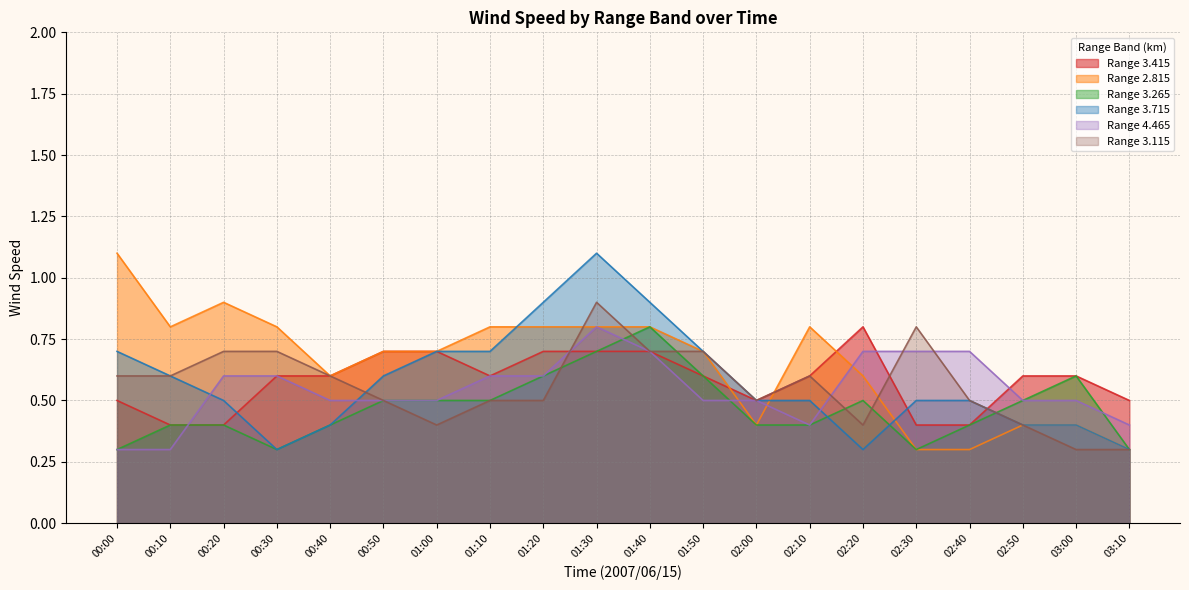

What is the sum of all 3.265 values?

9.4